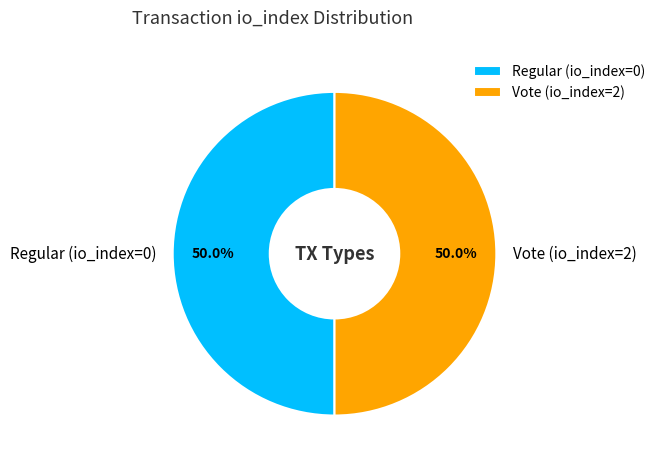

What percentage is the Vote (io_index=2) slice, to the nearest percent?

50%